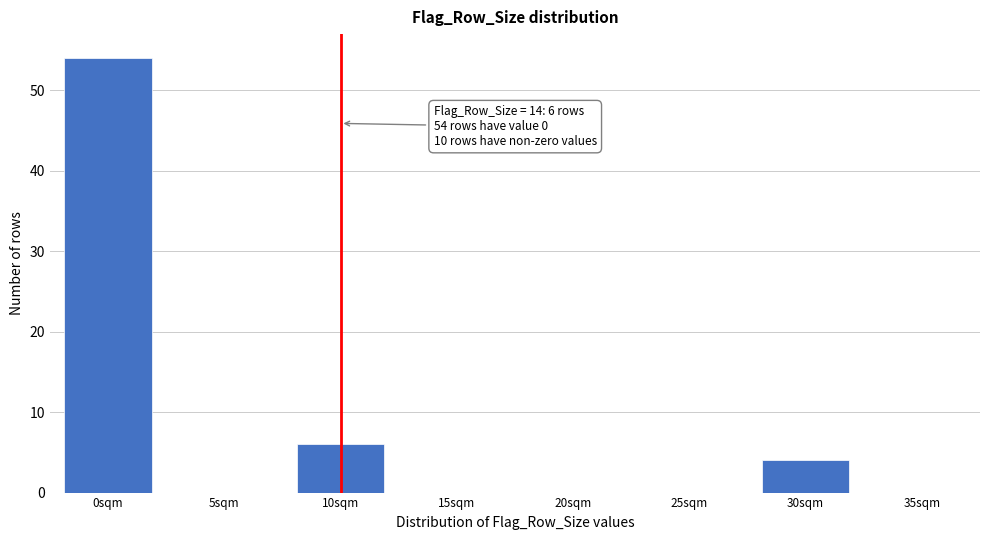

Reading left to right, what are all the values shown in this chart?

0sqm=54	5sqm=0	10sqm=6	15sqm=0	20sqm=0	25sqm=0	30sqm=4	35sqm=0